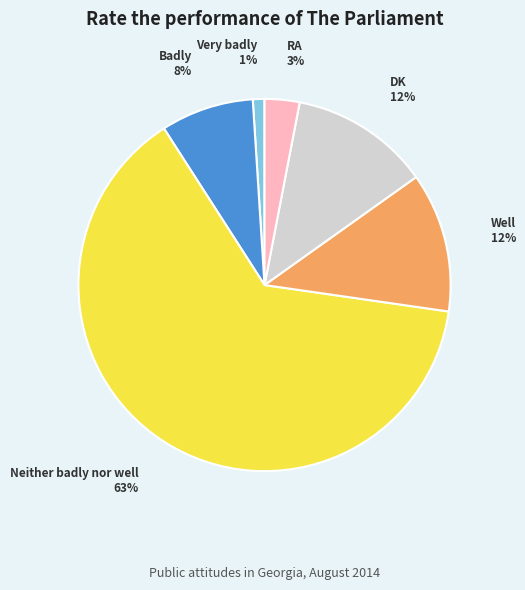

What is the largest slice in the pie chart?

Neither badly nor well